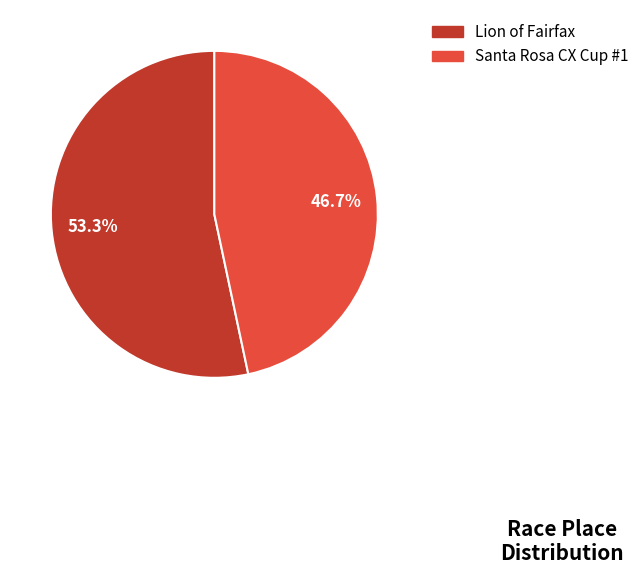

Is it true that Santa Rosa CX Cup #1 is 32% of the pie?

False